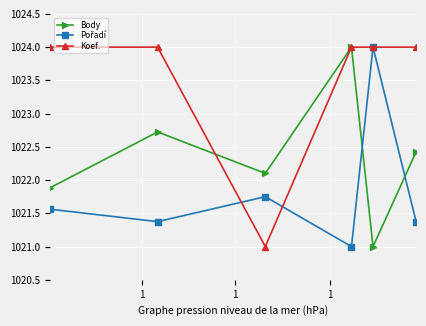

What is the value of the Body point at the 3rd from the left?

1022.1